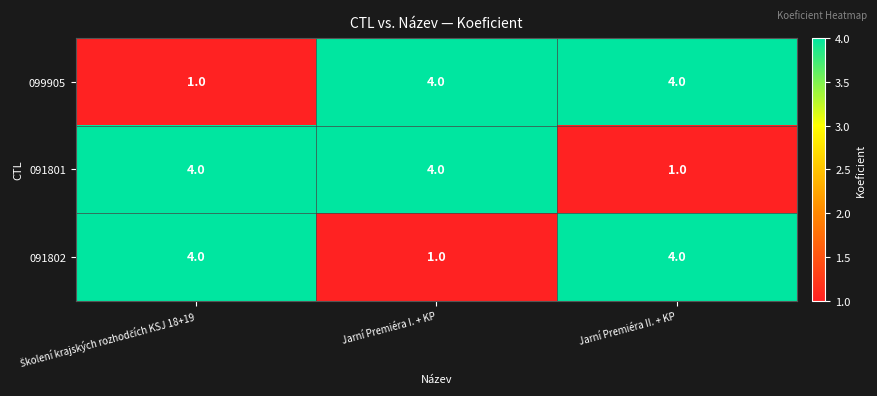

What is the greatest value displayed?

4